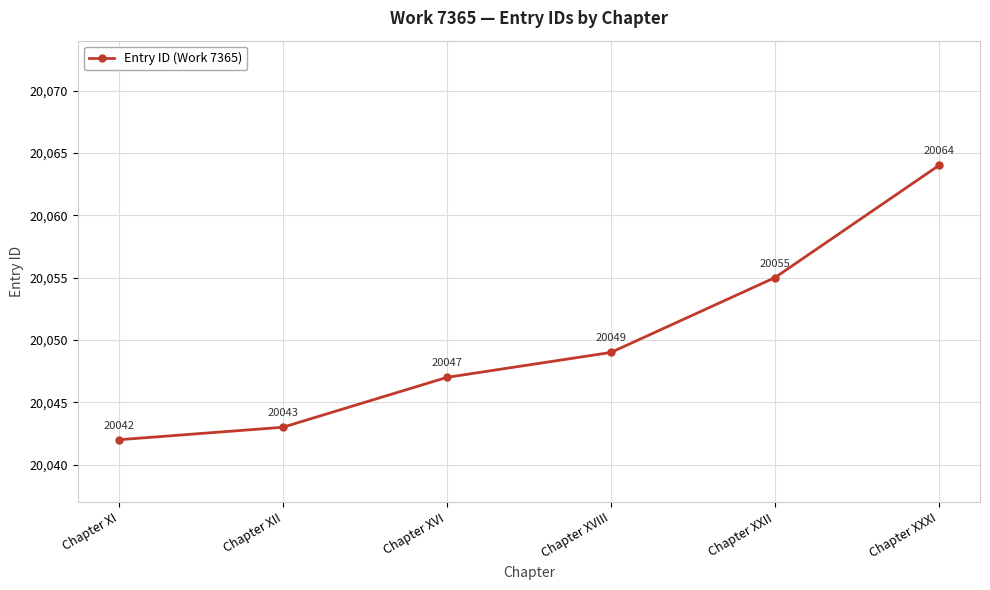

The chart shows a value of 9713 at Chapter XII. True or false?

False